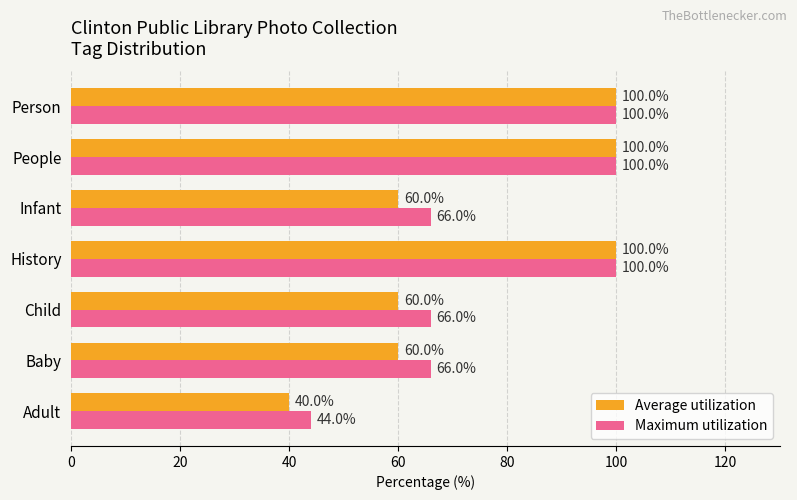

How many data points does each series have?

7